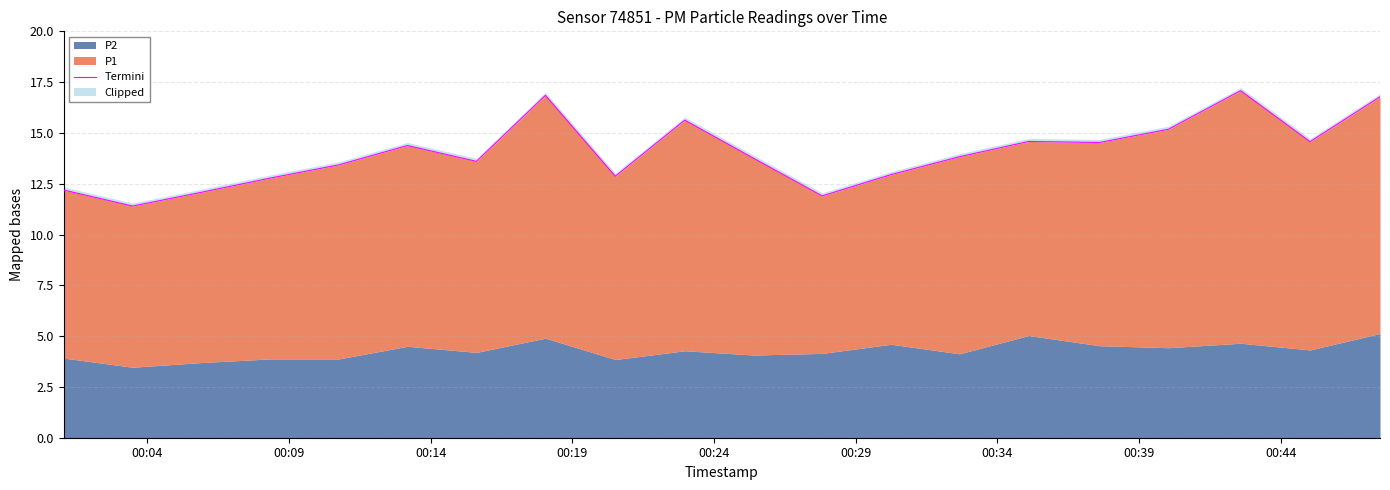

What is the greatest value displayed?

17.1